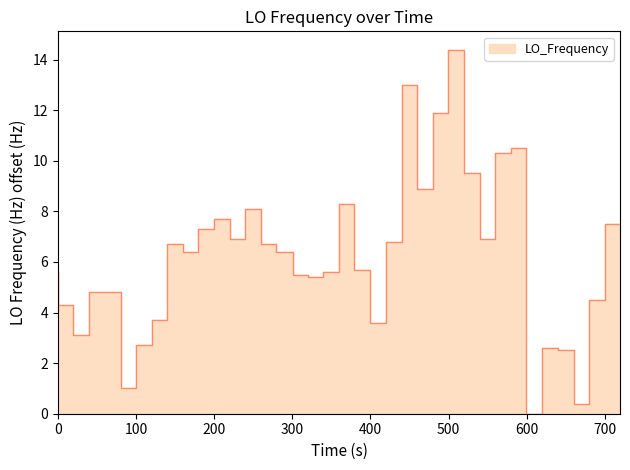

What is the difference between the maximum and minimum values?

14.4